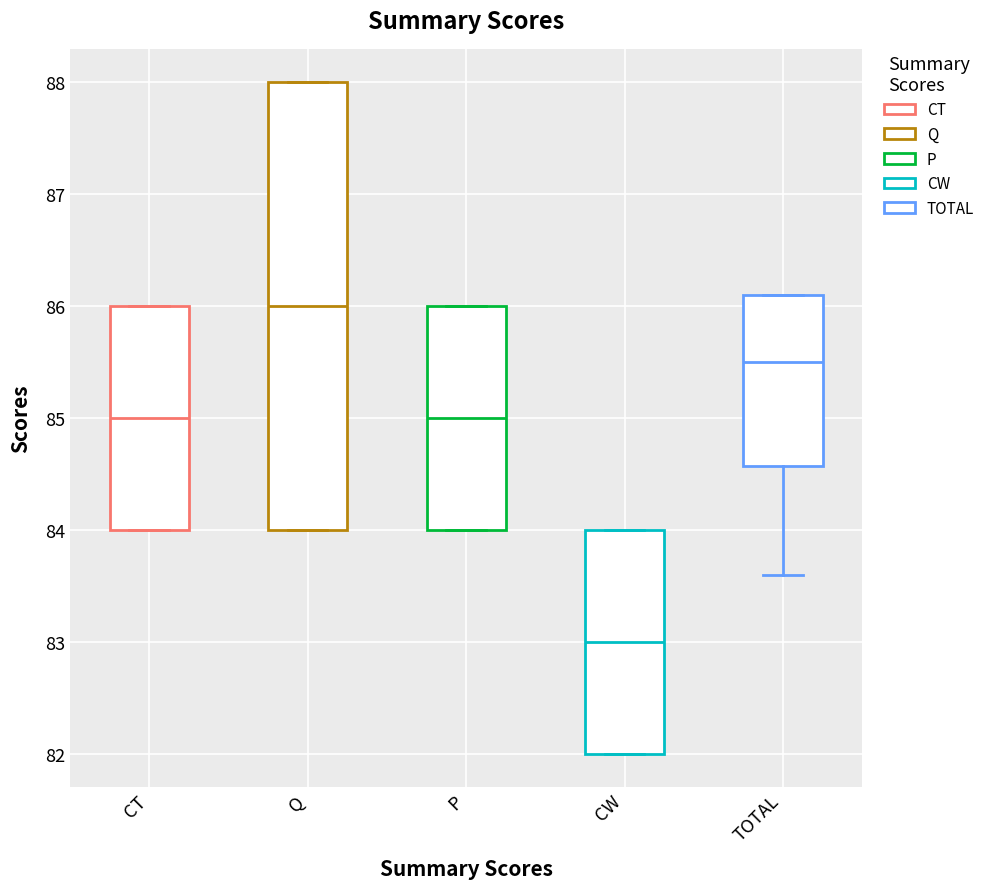

Reading left to right, transcribe this box plot: for each box, give where its median line is, the range the box spans, and where its two whiskers end, as read against the y-axis. The values are not printed on the chart, so give them approximately, as read against the axis.

CT: median 85.0, box 84.0 to 86.0, whiskers 84.0 to 86.0
Q: median 86.0, box 84.0 to 88.0, whiskers 84.0 to 88.0
P: median 85.0, box 84.0 to 86.0, whiskers 84.0 to 86.0
CW: median 83.0, box 82.0 to 84.0, whiskers 82.0 to 84.0
TOTAL: median 85.5, box 84.6 to 86.1, whiskers 83.6 to 86.1